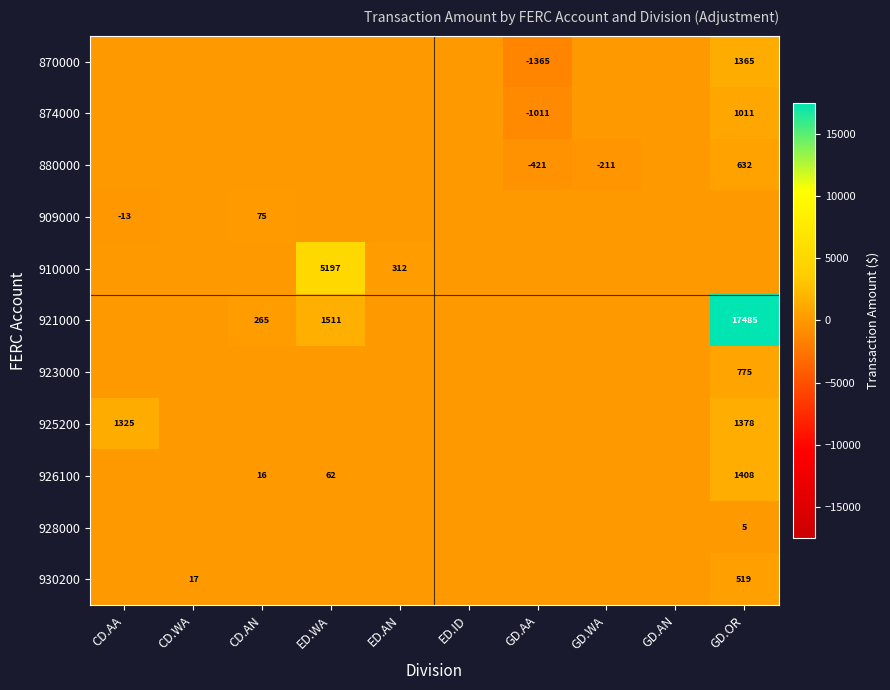

The value of 870000 at GD.OR is 1365. True or false?

True